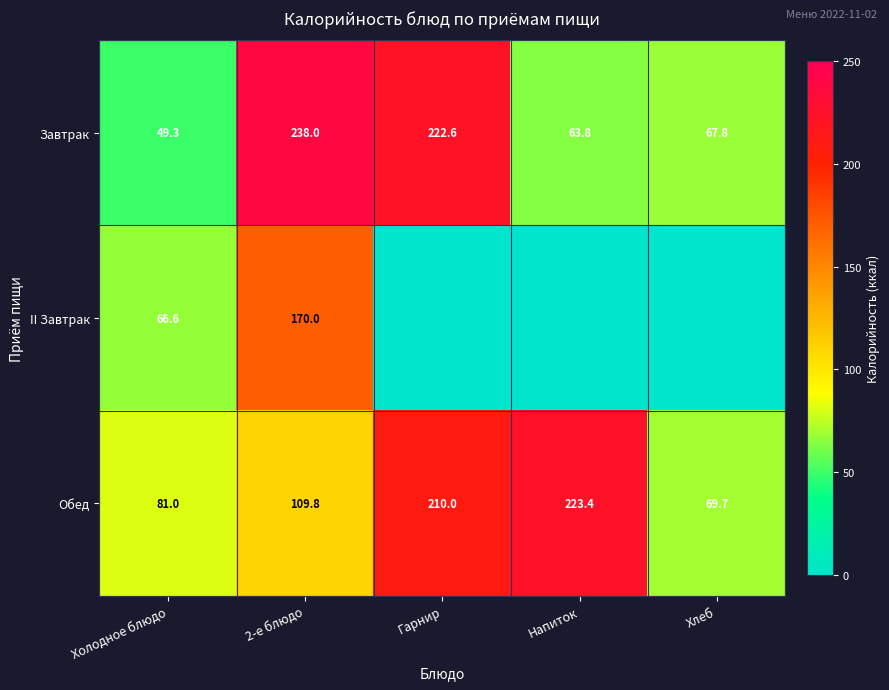

True or false: Завтрак has a value of 238.0 at 2-е блюдо.

True